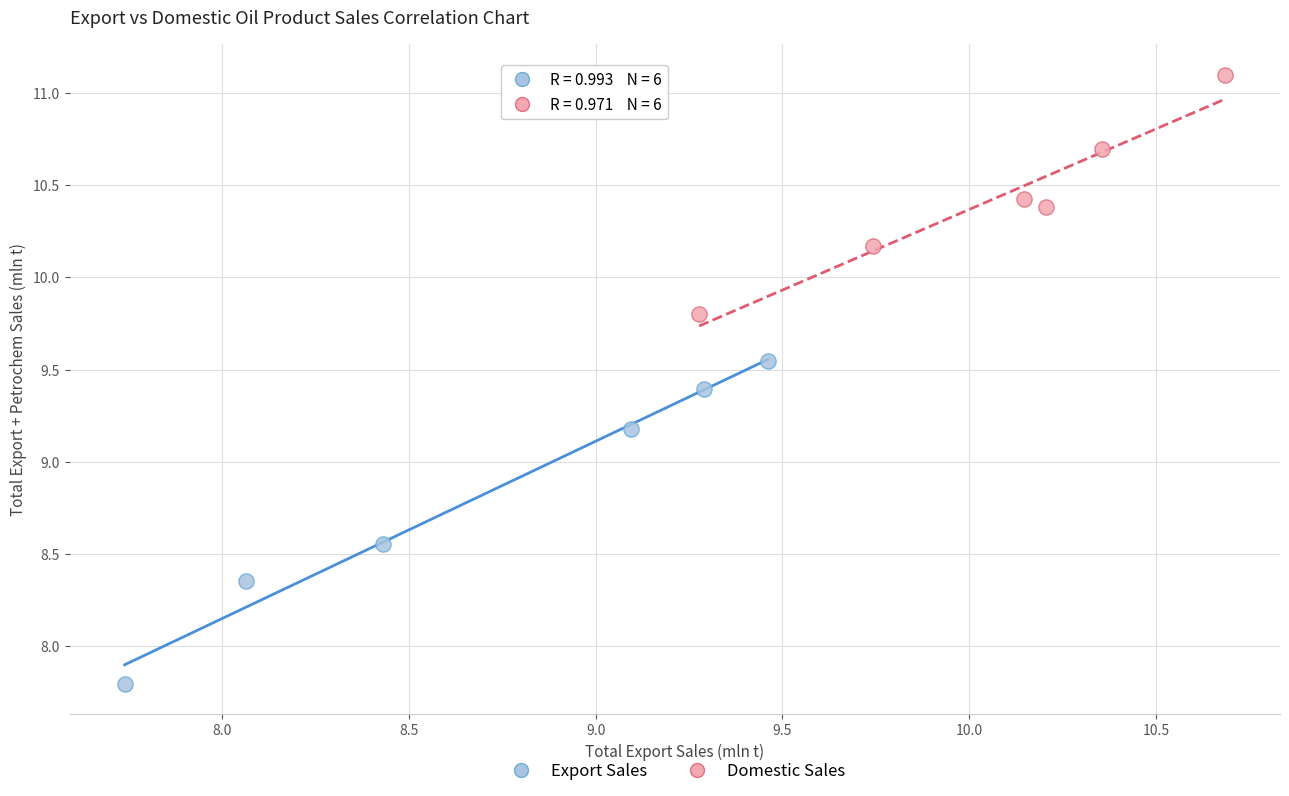

Which series contains the highest Y value?

Domestic Sales